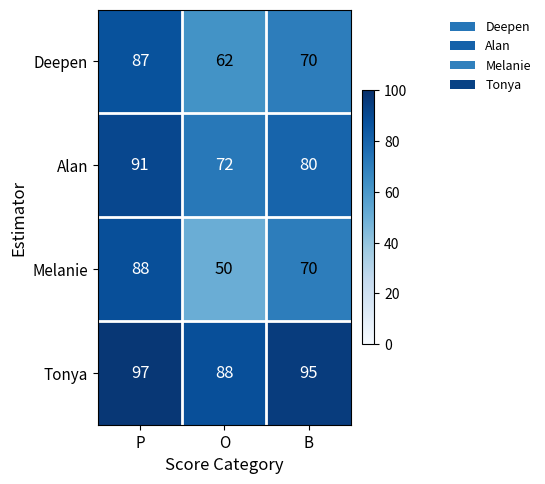

Where does the Melanie series first go above 70?

P